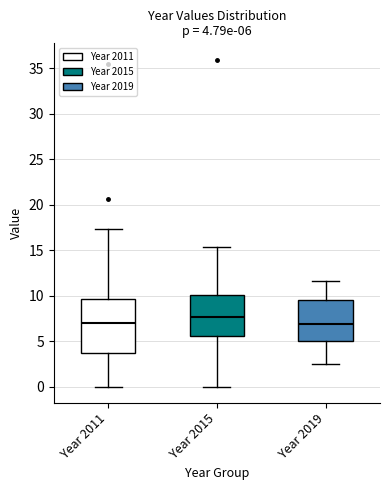

Which box is the tallest, from its lower edge to its upper edge?

Year 2011